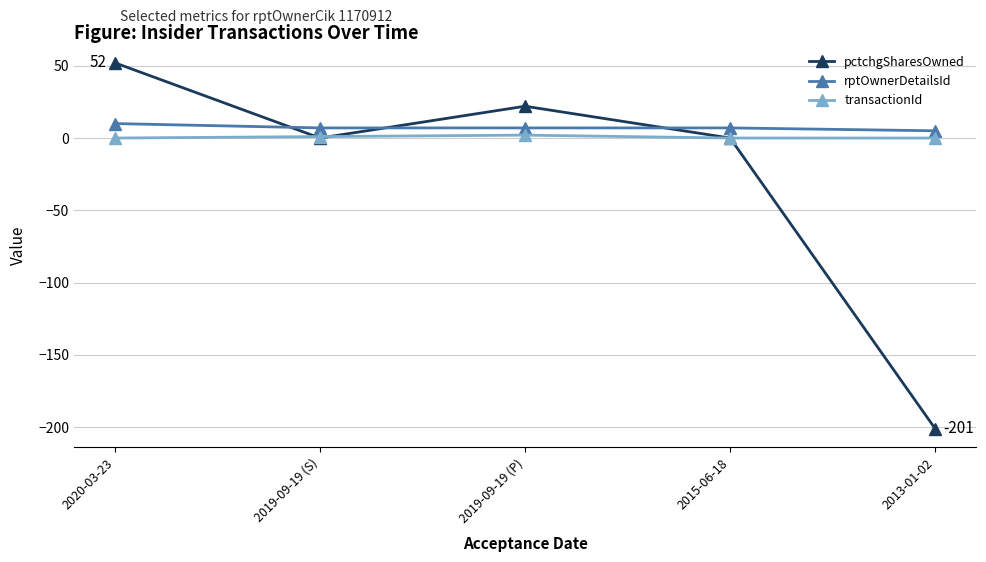

The value of pctchgSharesOwned at 2013-01-02 is -201. True or false?

True